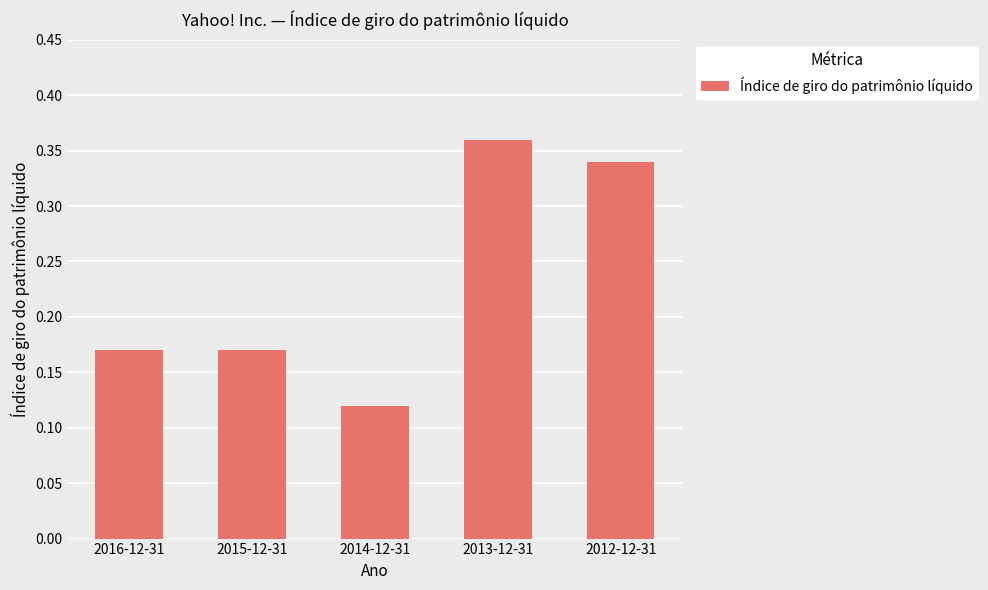

What is the sum of all values?

1.2